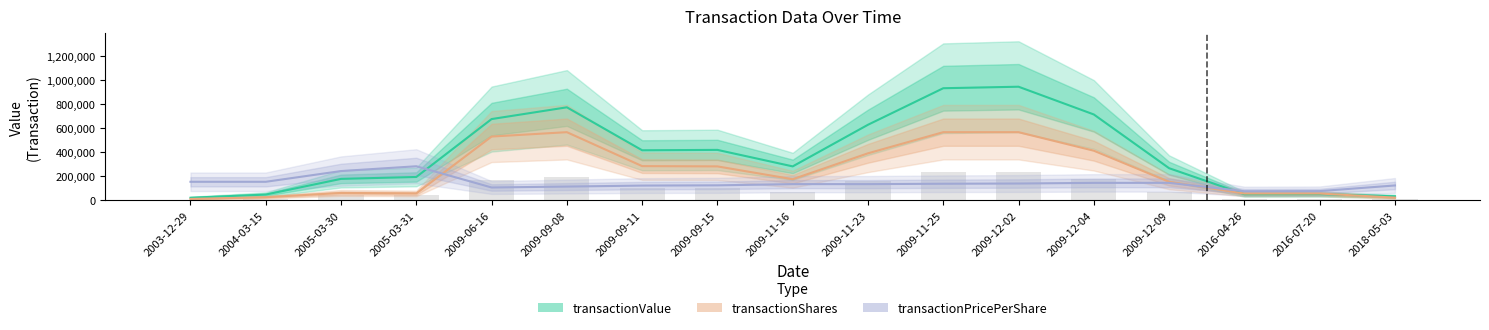

What is the difference between the highest and lowest values at 2004-03-15?

128380.2